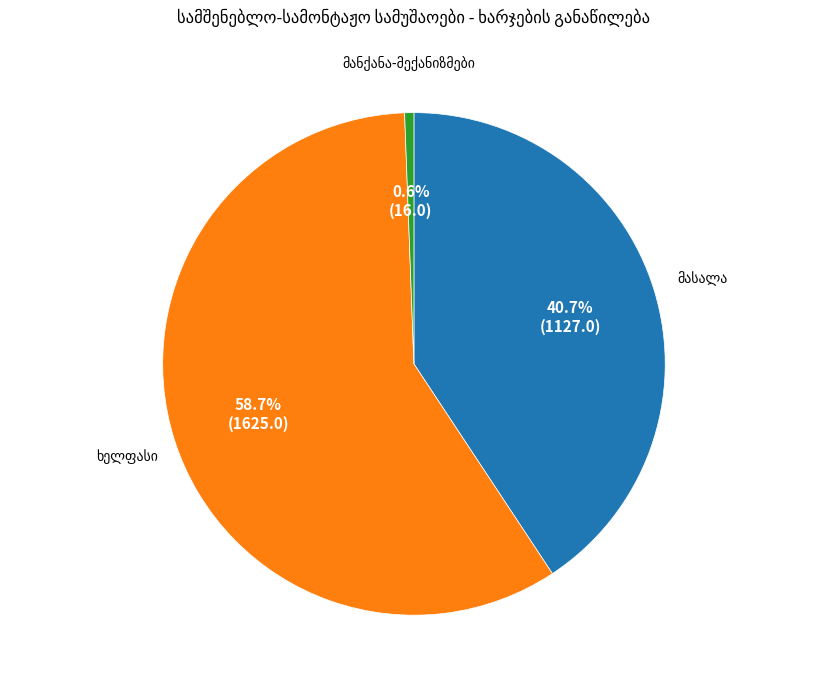

Is there any slice that represents more than half of the pie?

Yes